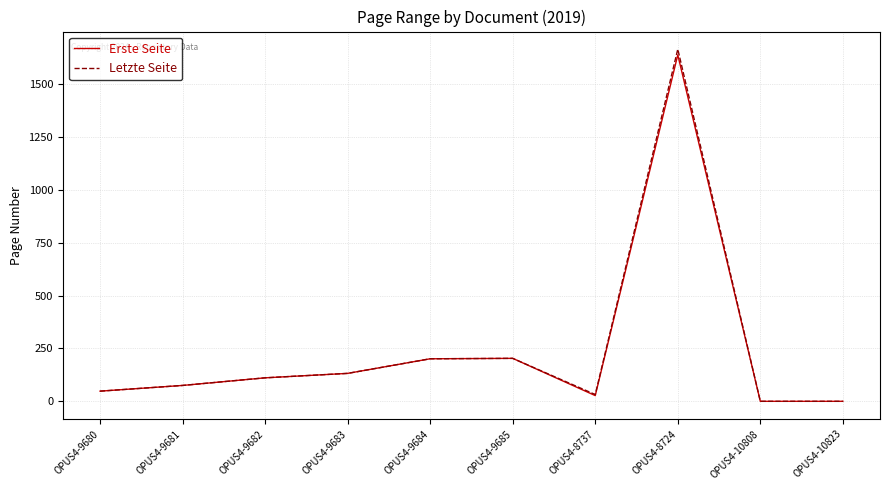

Which category has the highest value in the Erste Seite series?

OPUS4-8724